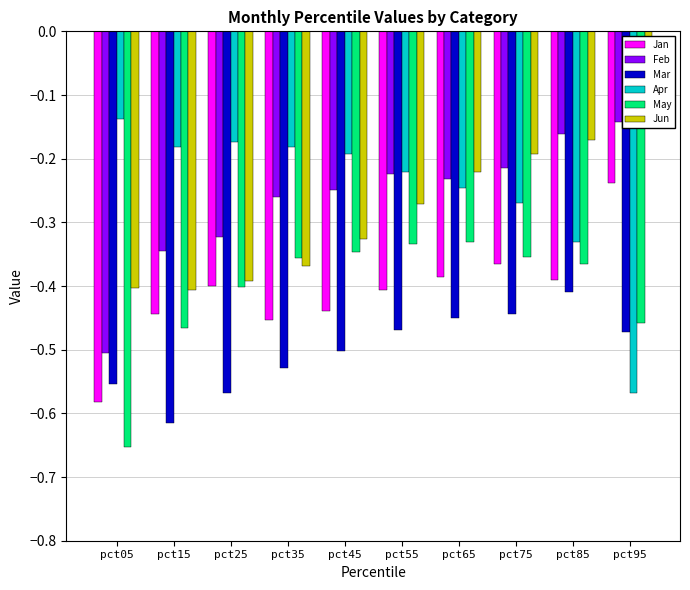

True or false: Mar has a value of -0.5 at pct35.

True